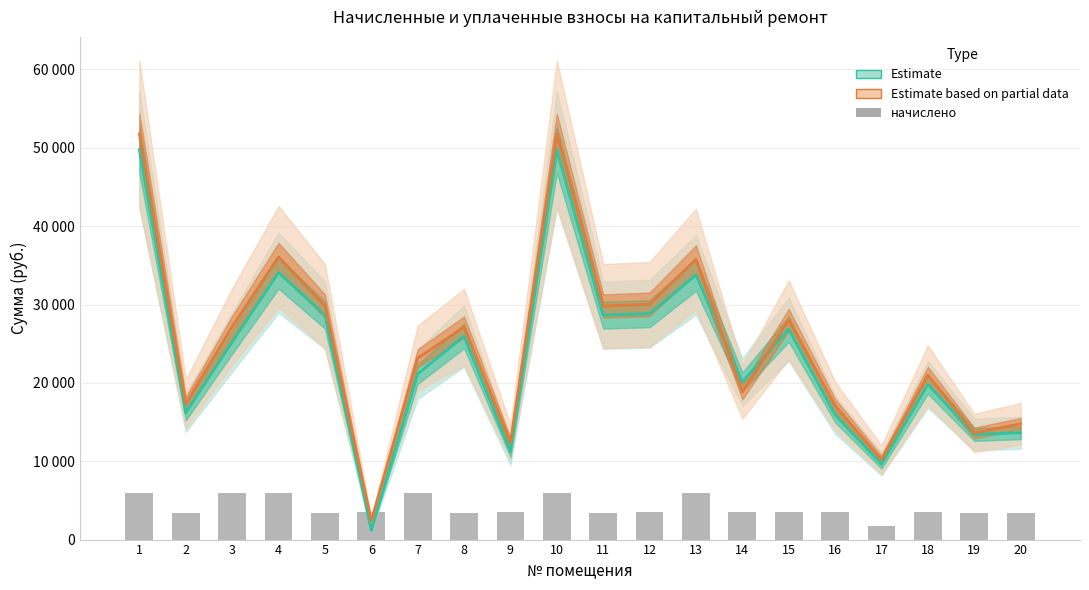

List the labels in order of задолженность пени (Estimate based on partial data) value, largest first.

1, 10, 4, 13, 12, 5, 11, 15, 3, 8, 7, 18, 14, 2, 16, 20, 19, 9, 17, 6